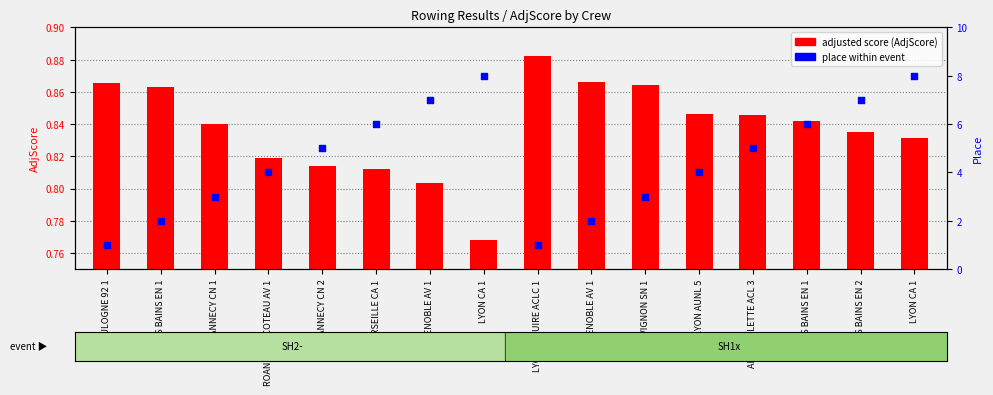

Between LYON AUNL 5 and GRENOBLE AV 1, which is larger?

LYON AUNL 5